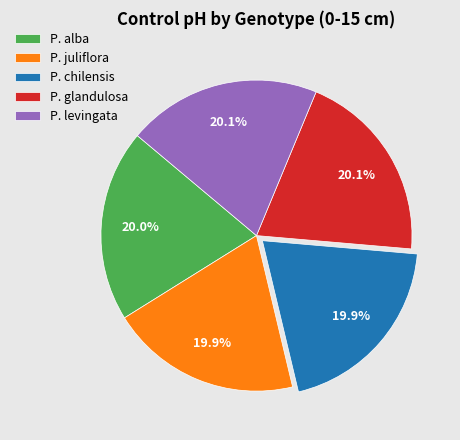

What portion of the pie excludes P. glandulosa?

79.9%